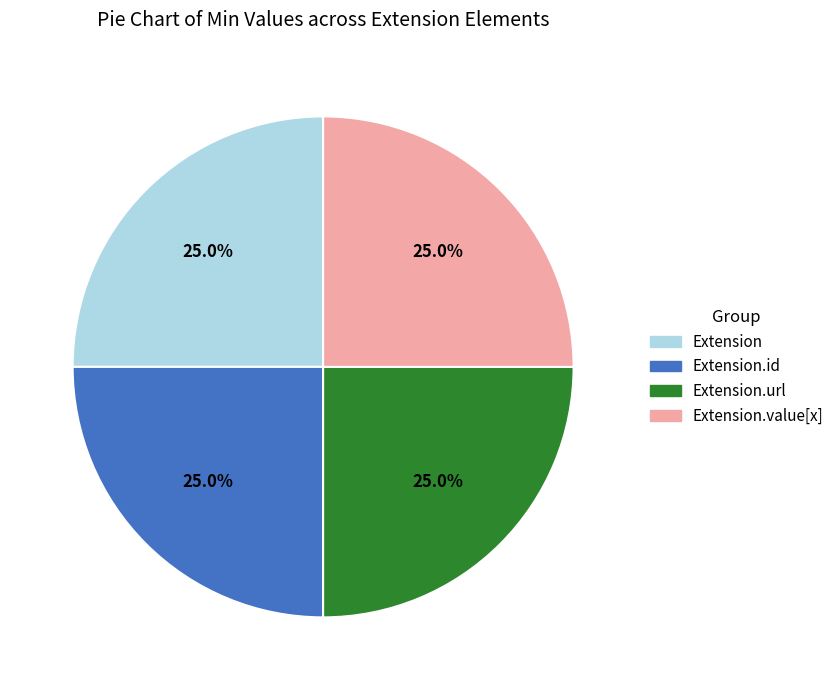

Is there a majority slice in this chart?

No